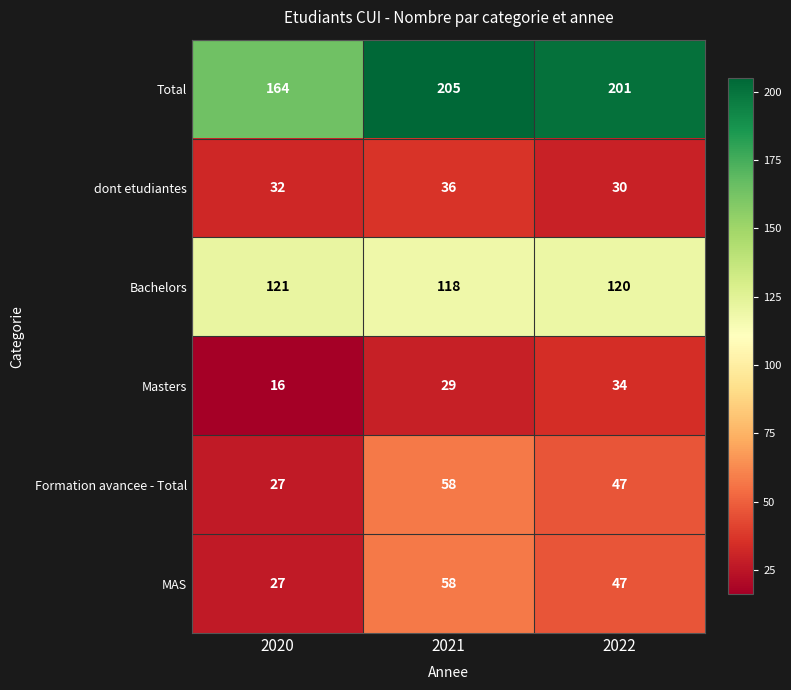

Reading left to right, extract all data points from this chart.

Total: 164	205	201
dont etudiantes: 32	36	30
Bachelors: 121	118	120
Masters: 16	29	34
Formation avancee - Total: 27	58	47
MAS: 27	58	47